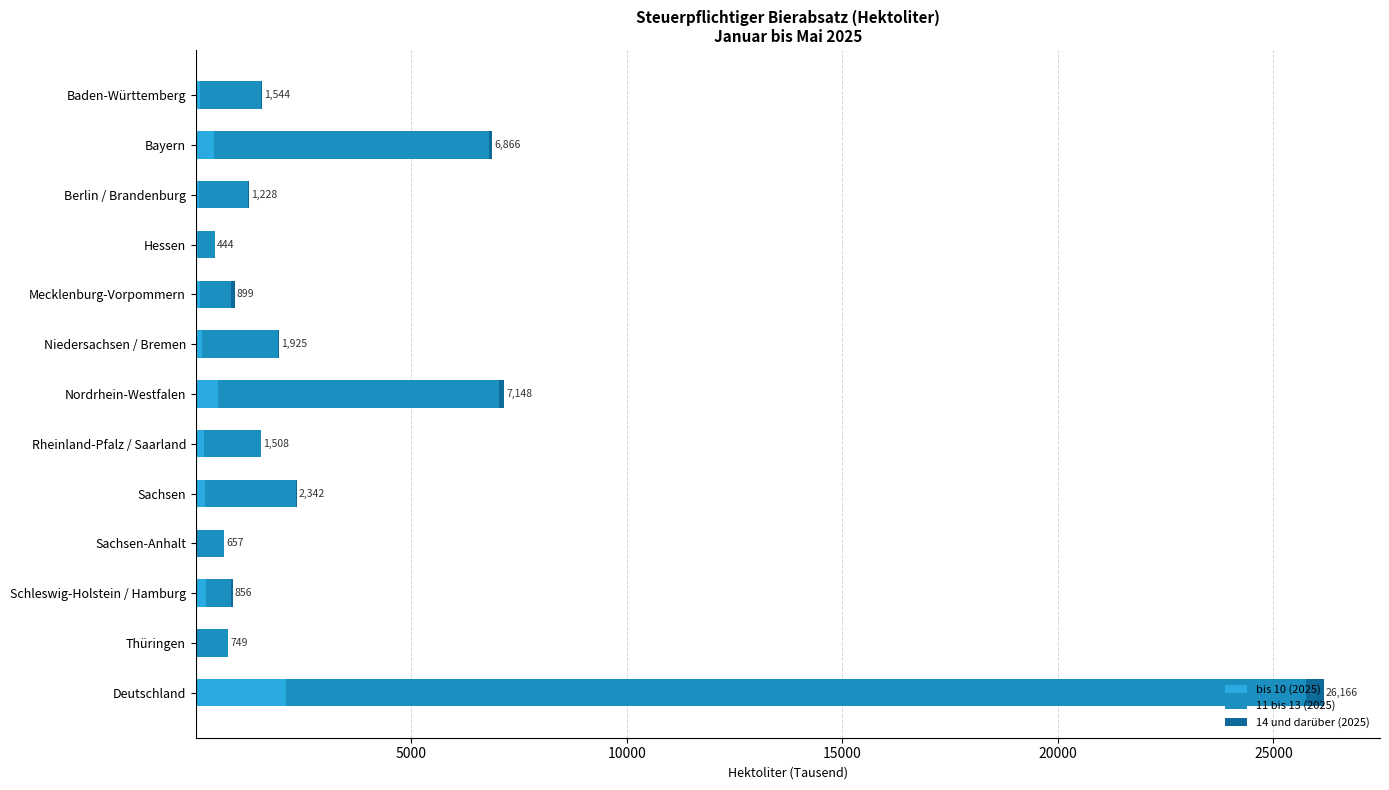

At which category is the sum across all series the highest?

Deutschland